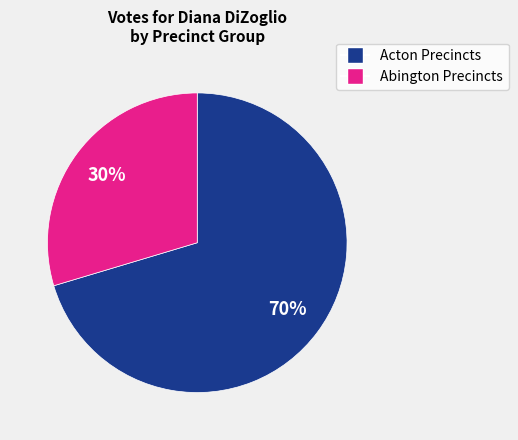

How many slices are in this pie chart?

2